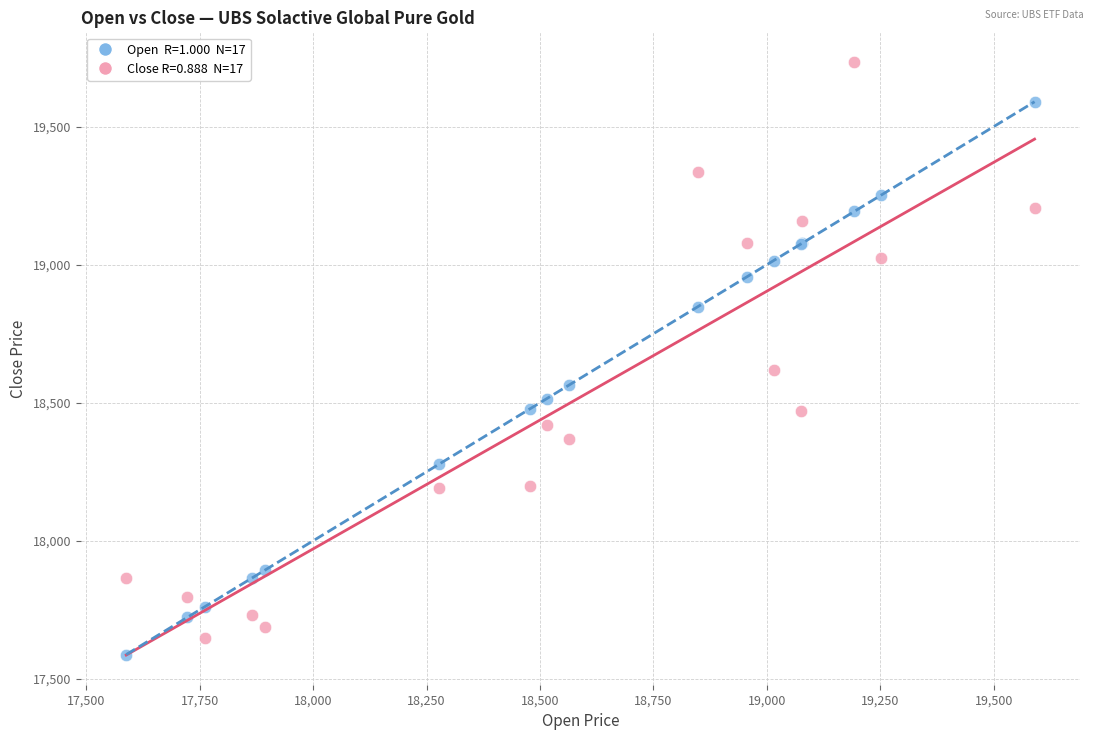

Across all series, what Y value is closest to 18661?

18618